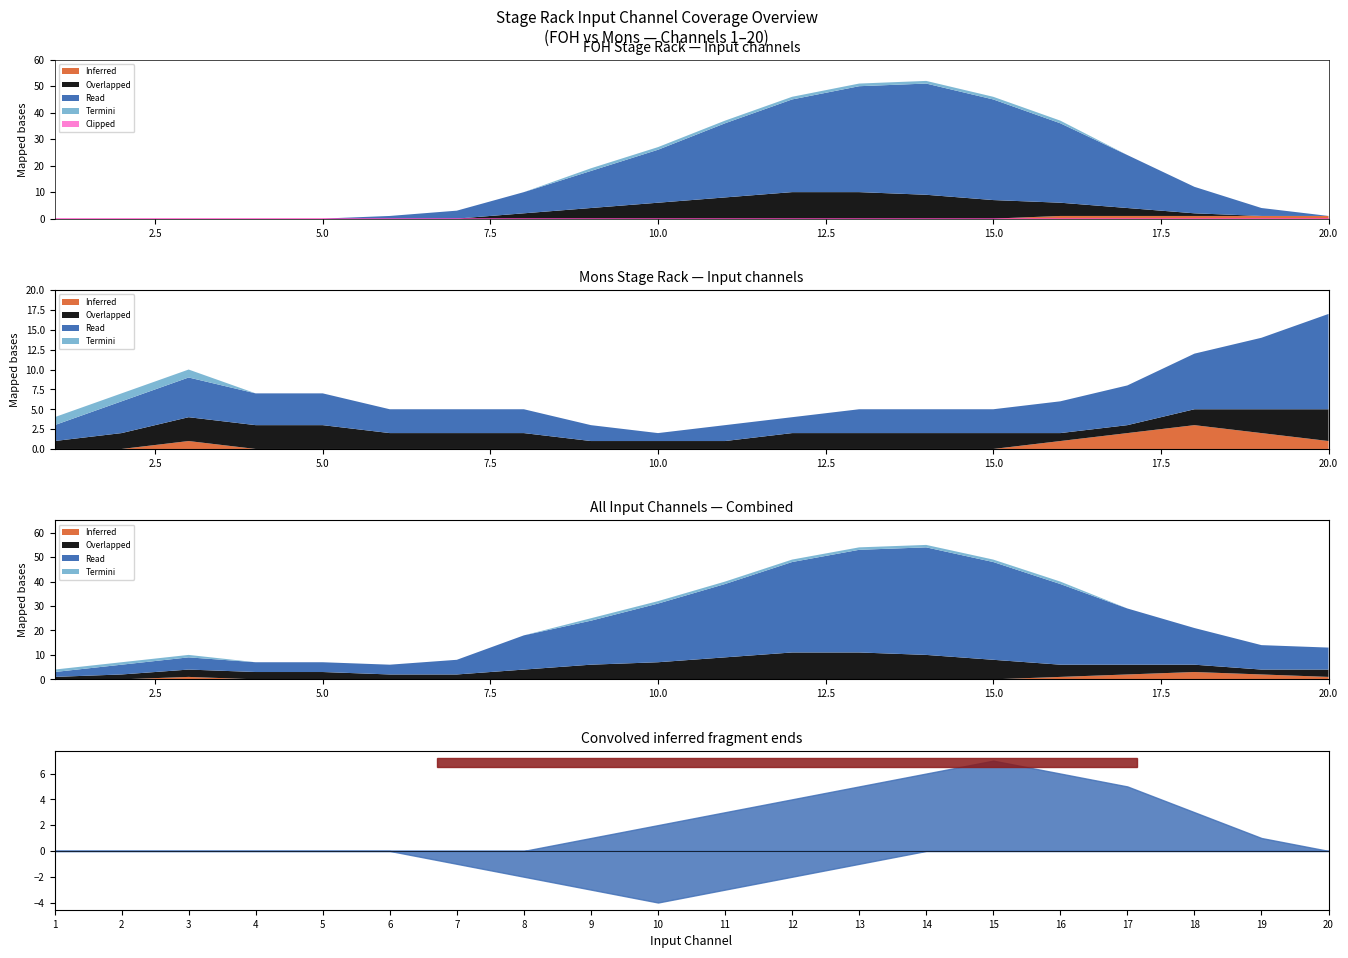

Between 17 and 1, which is larger?

17